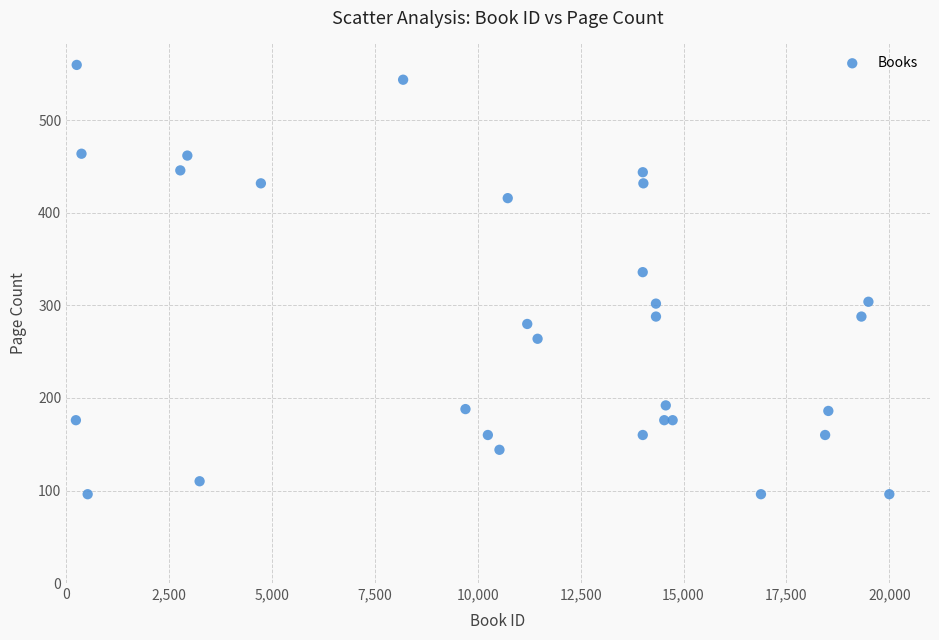

What Y value in the scatter plot is closest to 328?

336